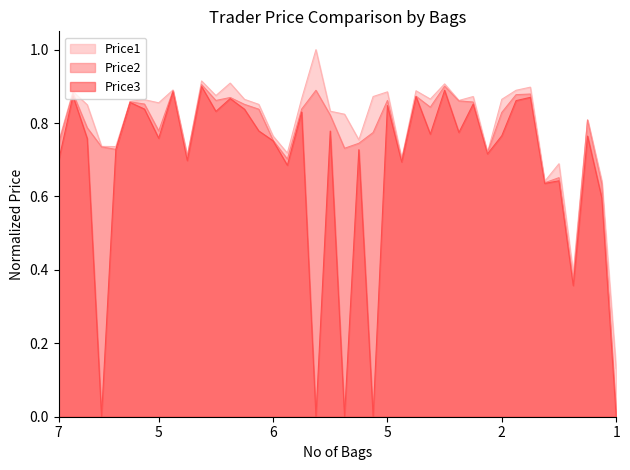

The value of Price1 at 4 is 0.4. True or false?

False